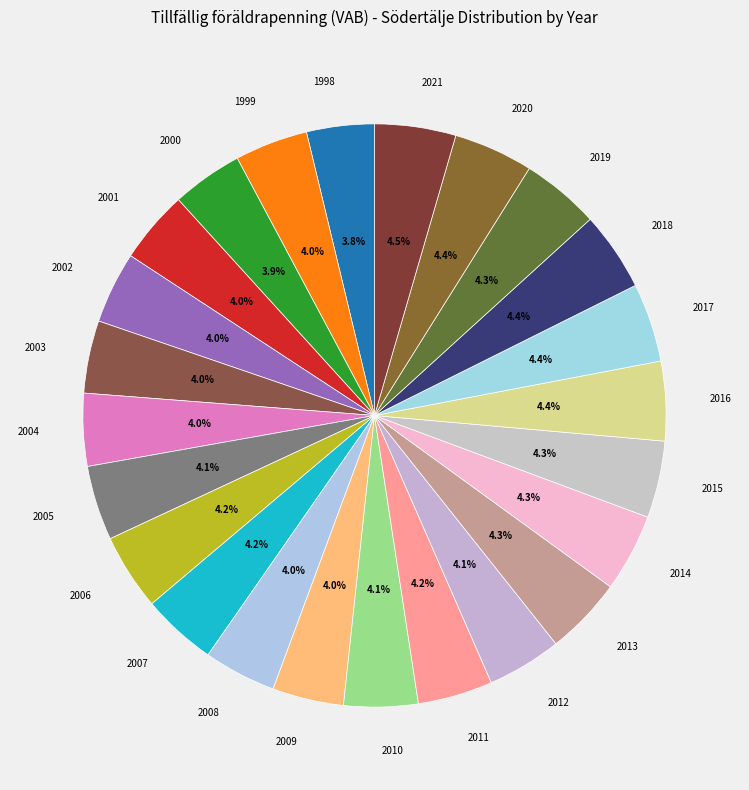

To the nearest percent, what is the combined percentage of 2021 and 2008?

9%